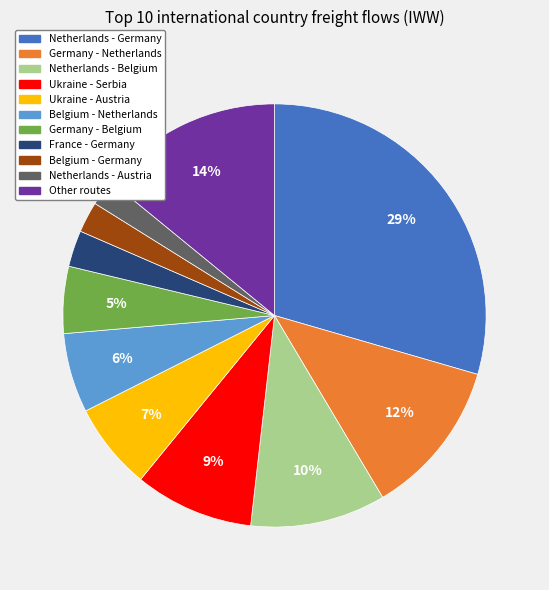

How many segments does this pie chart have?

11